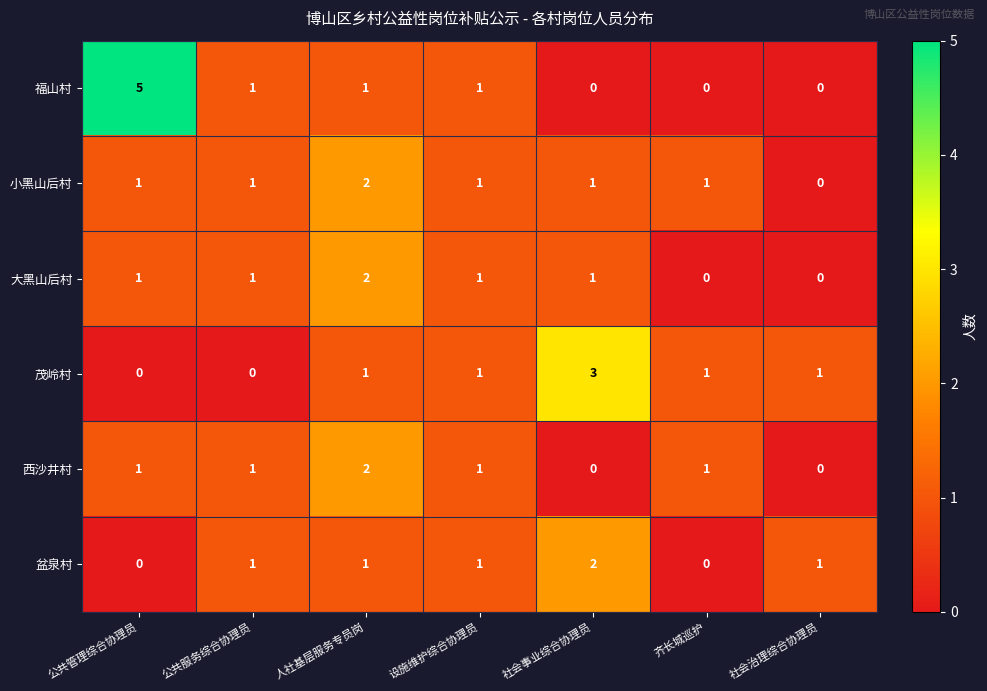

Which series has the largest total across all categories?

福山村